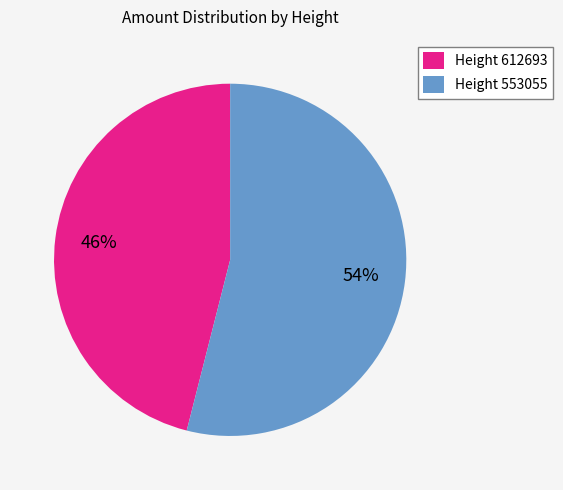

What percentage is the Height 612693 slice, to the nearest percent?

46%